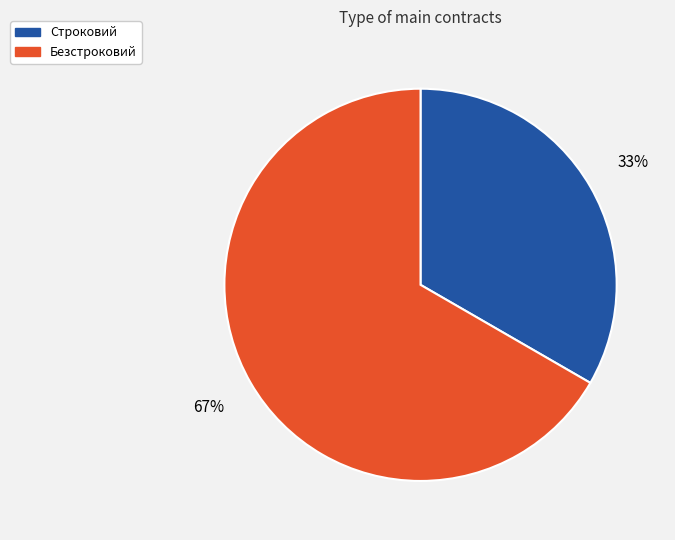

To the nearest percent, what portion does Безстроковий represent?

67%